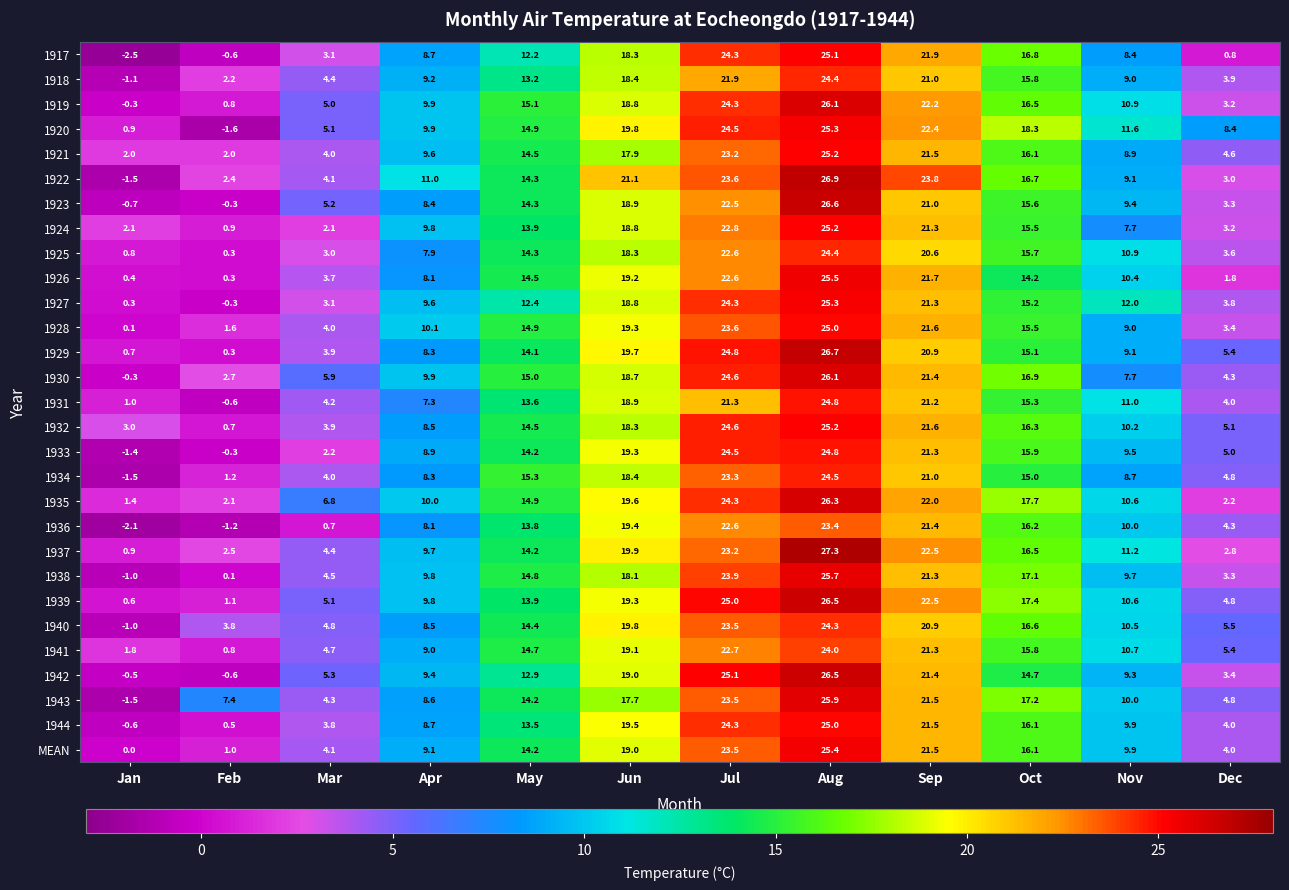

Where does the MEAN series first go above 14?

May